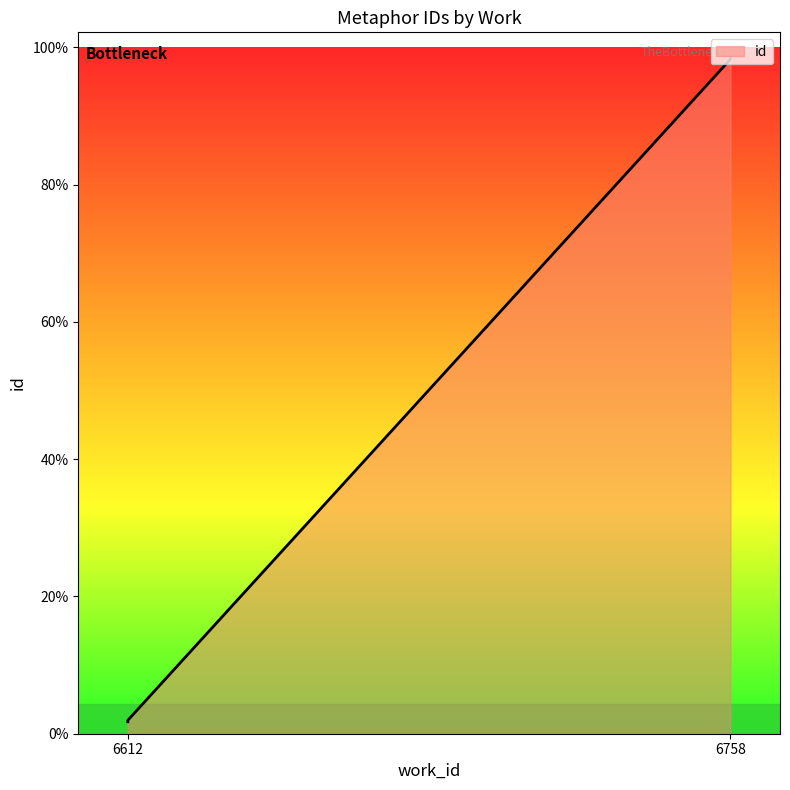

Where does the data first go above 17992?

6758